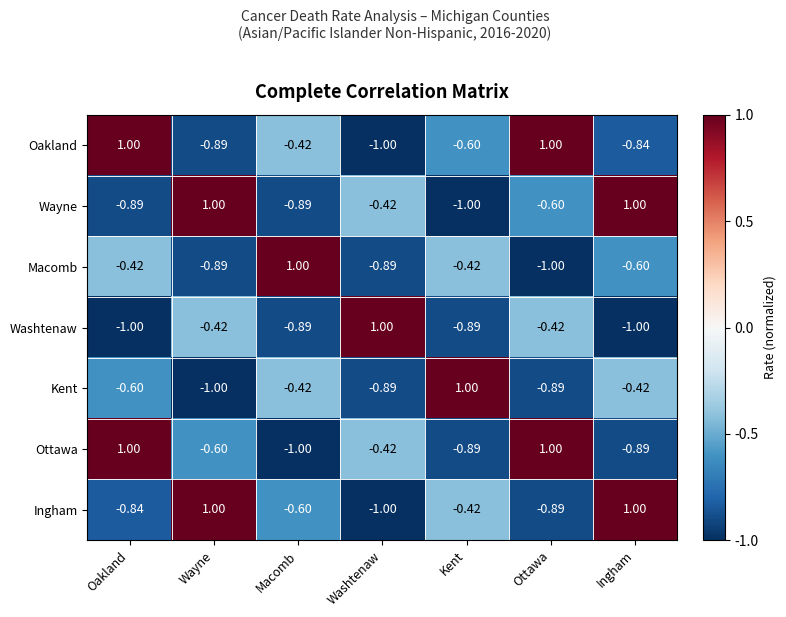

Where does the Ottawa series first go above 0?

Oakland